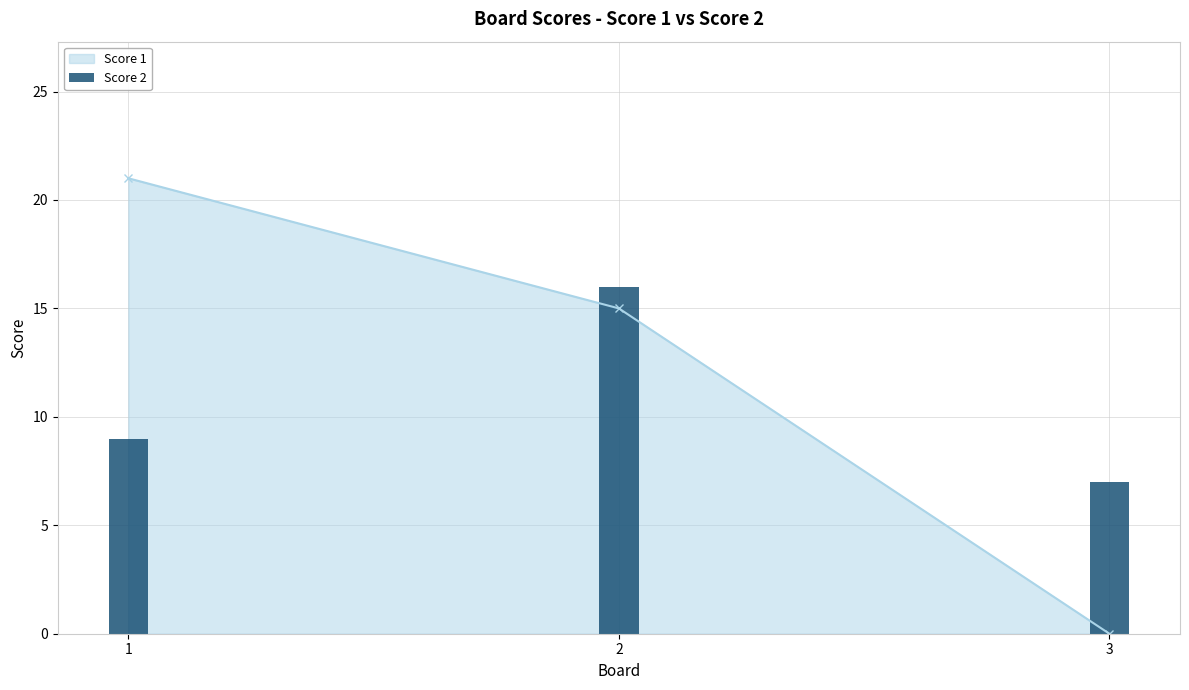

What is the value of the 3rd bar from the left?

7